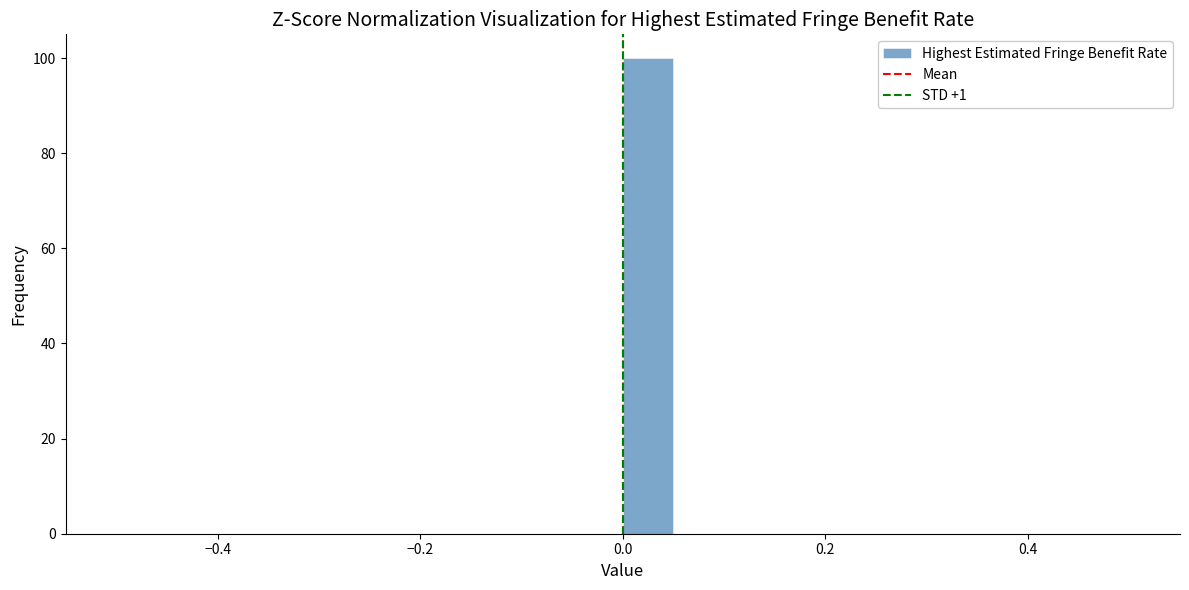

Around what value on the x-axis is the tallest bar? Give the approximate position of its centre, as read against the axis.

0.02